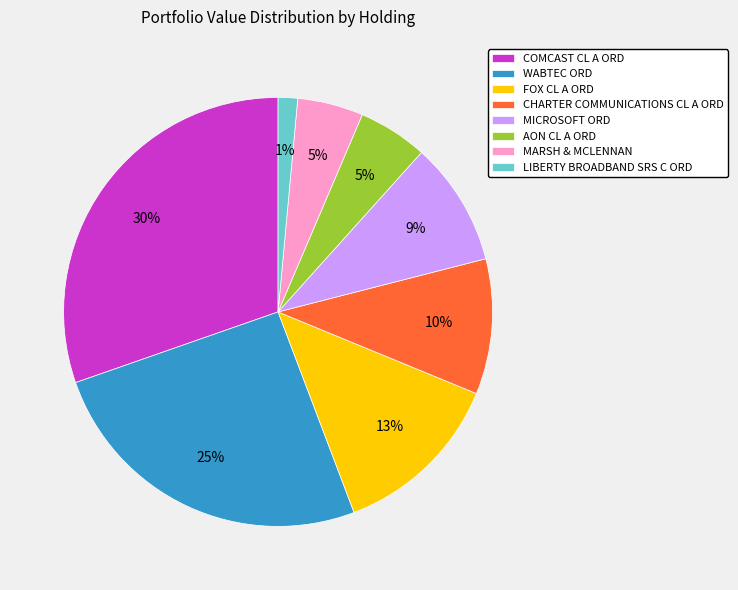

Do WABTEC ORD and MICROSOFT ORD together represent more than half of the pie?

No